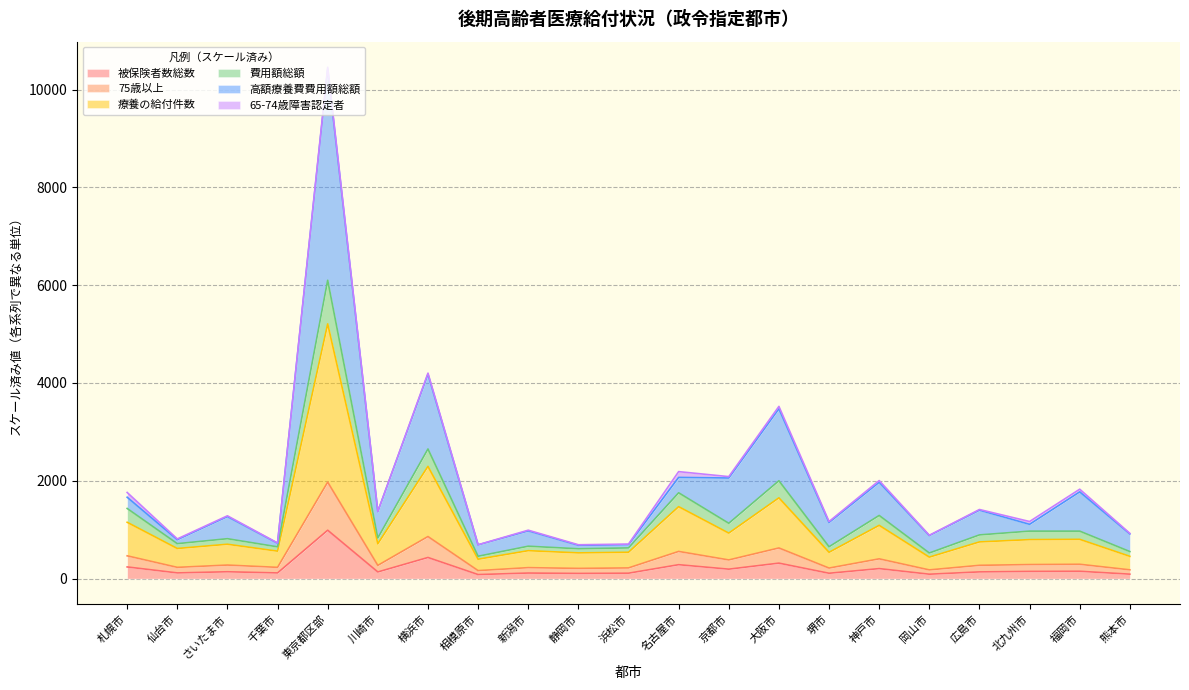

Is the value of 療養の給付件数 at 北九州市 greater than the value of 被保険者数総数 at 北九州市?

Yes